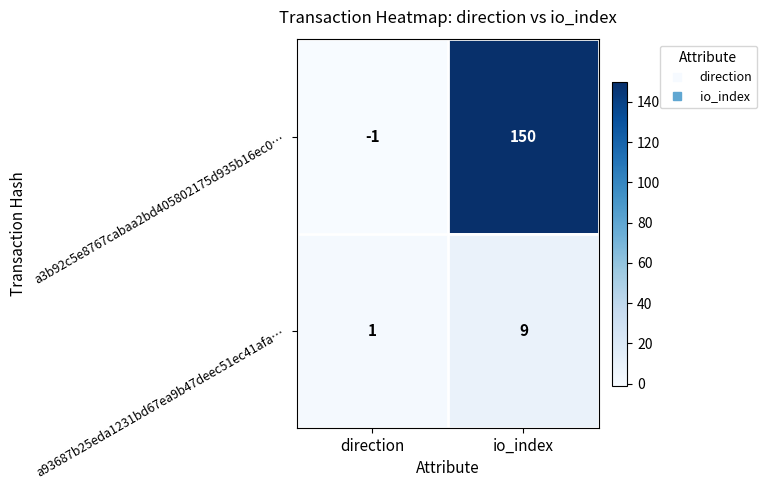

Which label corresponds to the smallest value in the chart?

direction